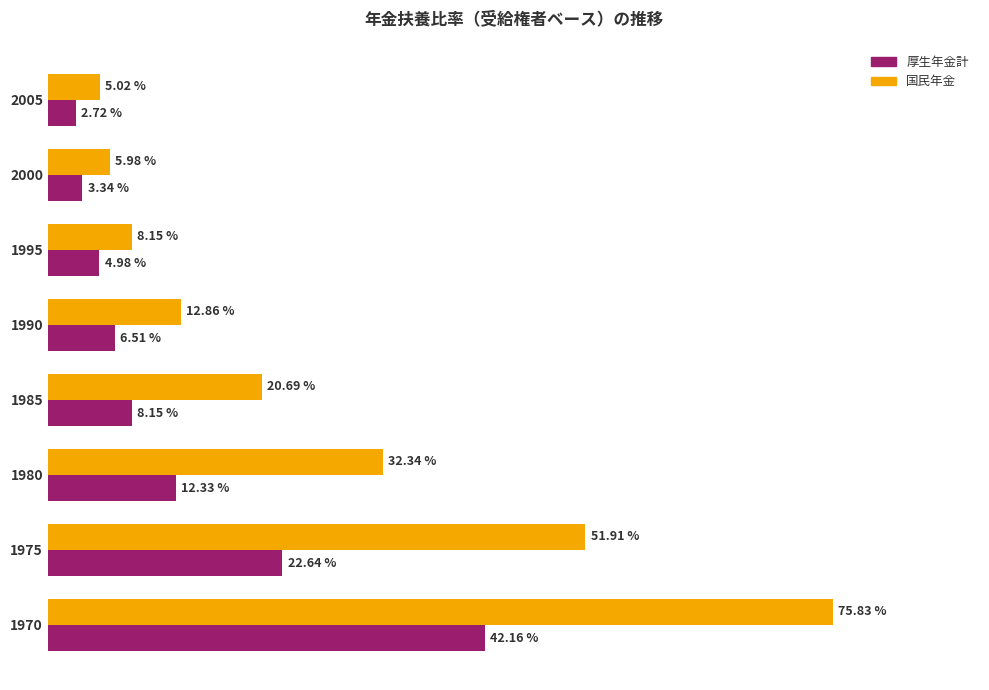

List the series in order of their overall mean, highest first.

国民年金, 厚生年金計